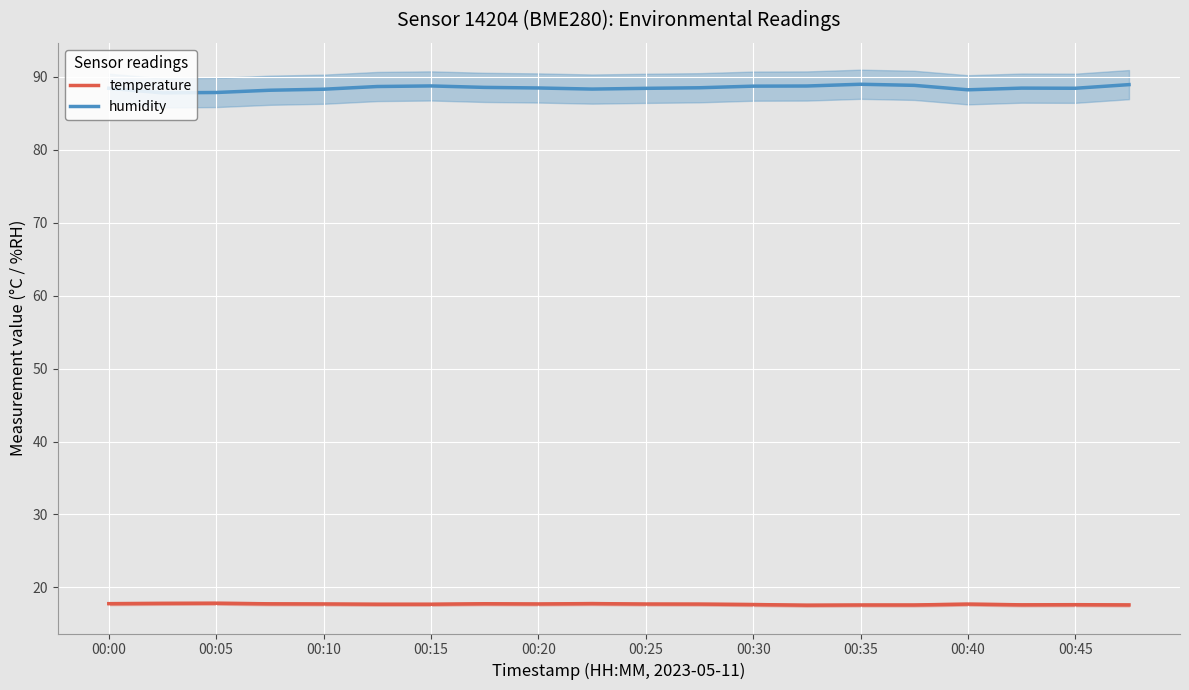

What is the lowest value of the humidity series?

87.8